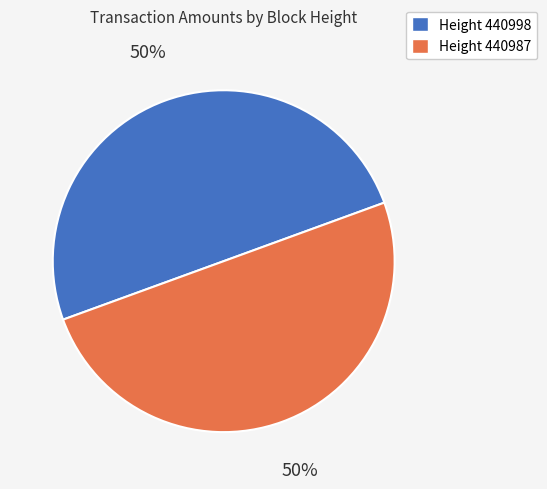

The Height 440998 slice represents 57% of the pie. True or false?

False